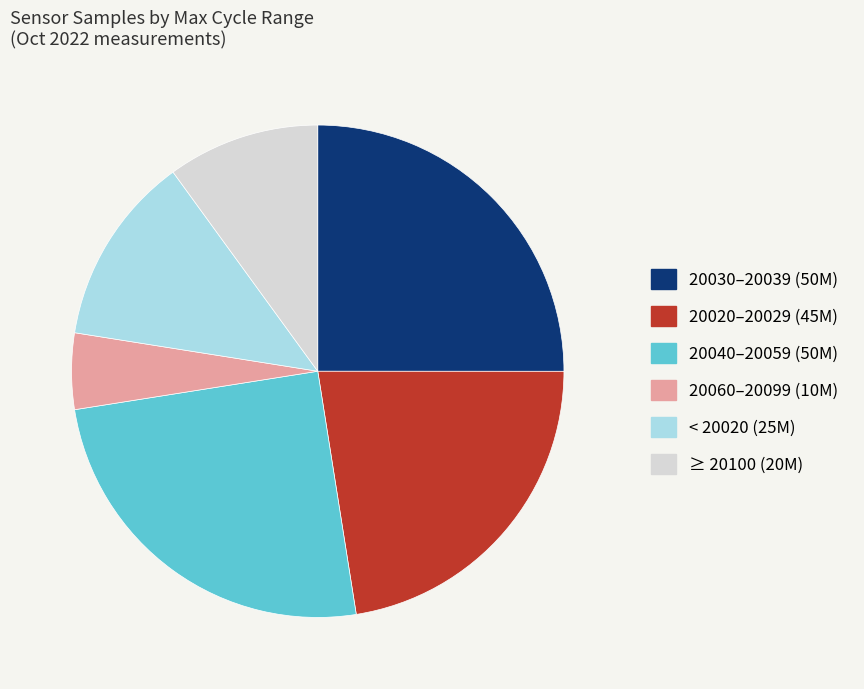

Is there any slice that represents more than half of the pie?

No